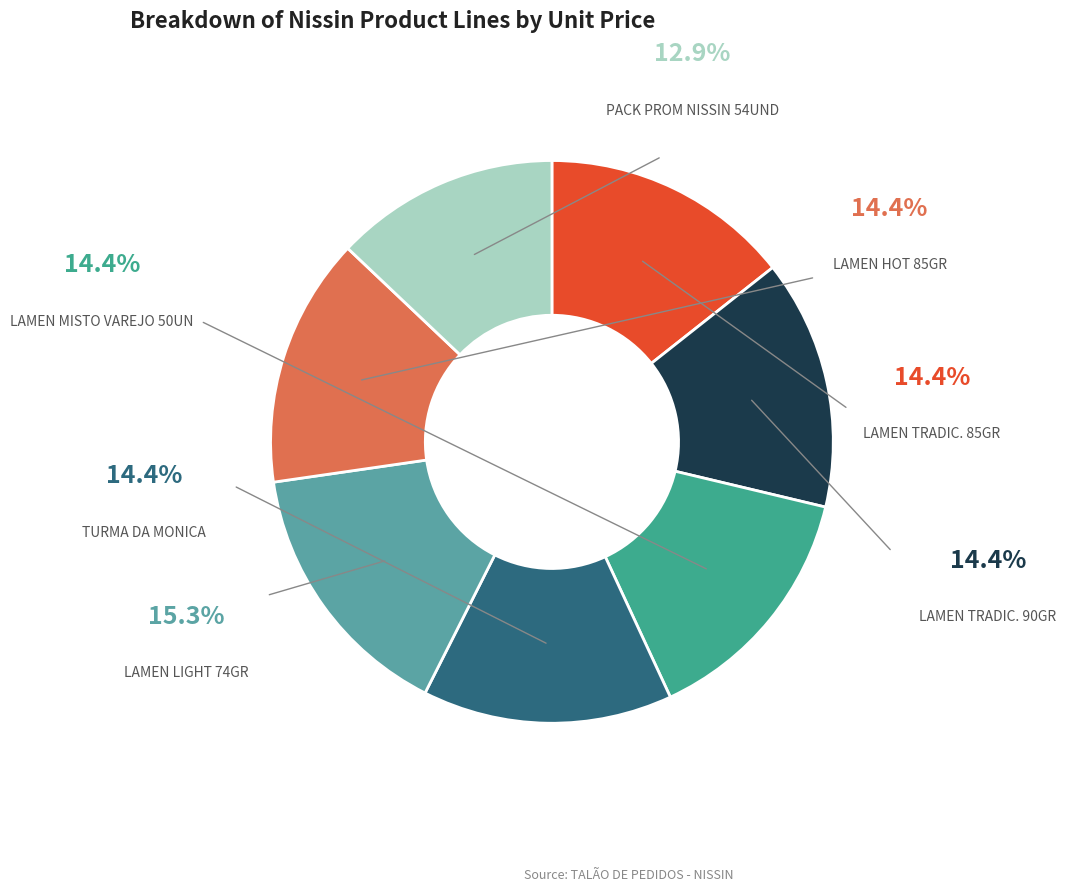

To the nearest percent, what is the combined percentage of LAMEN HOT 85GR and LAMEN TRADIC. 90GR?

29%